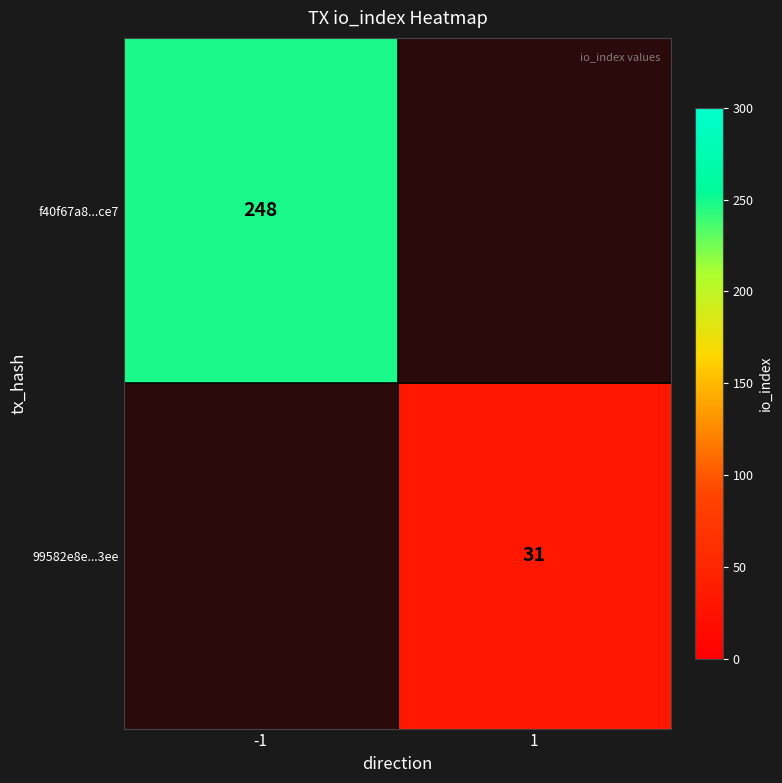

The value of f40f67a8...ce7 at -1 is 435. True or false?

False